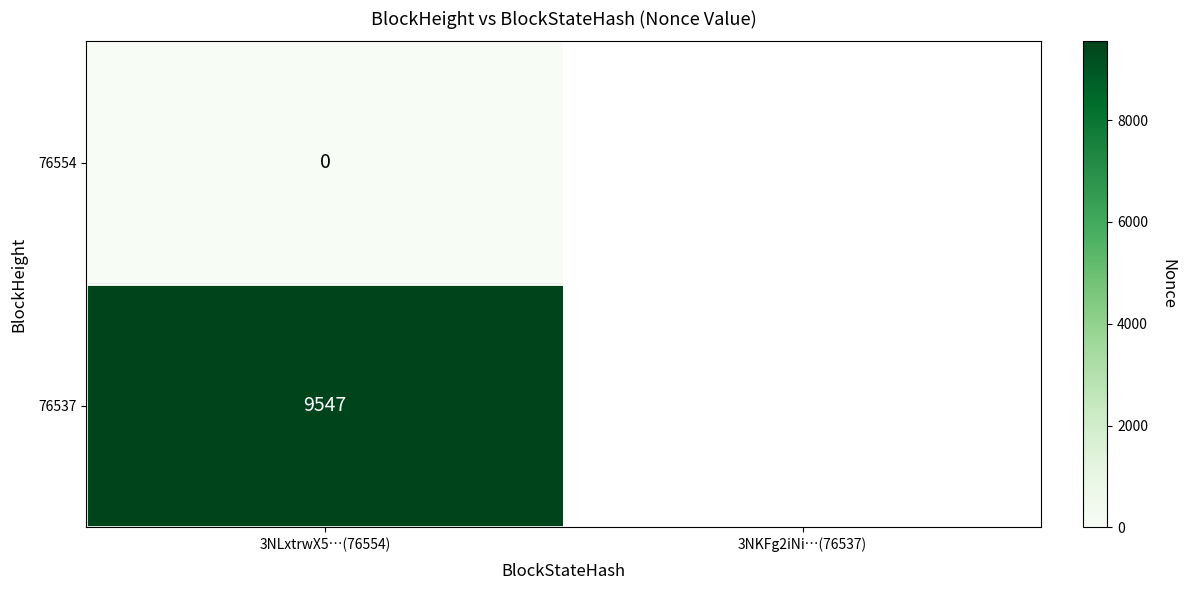

Is it true that 76537 equals 9547 at 3NLxtrwX5…(76554)?

True